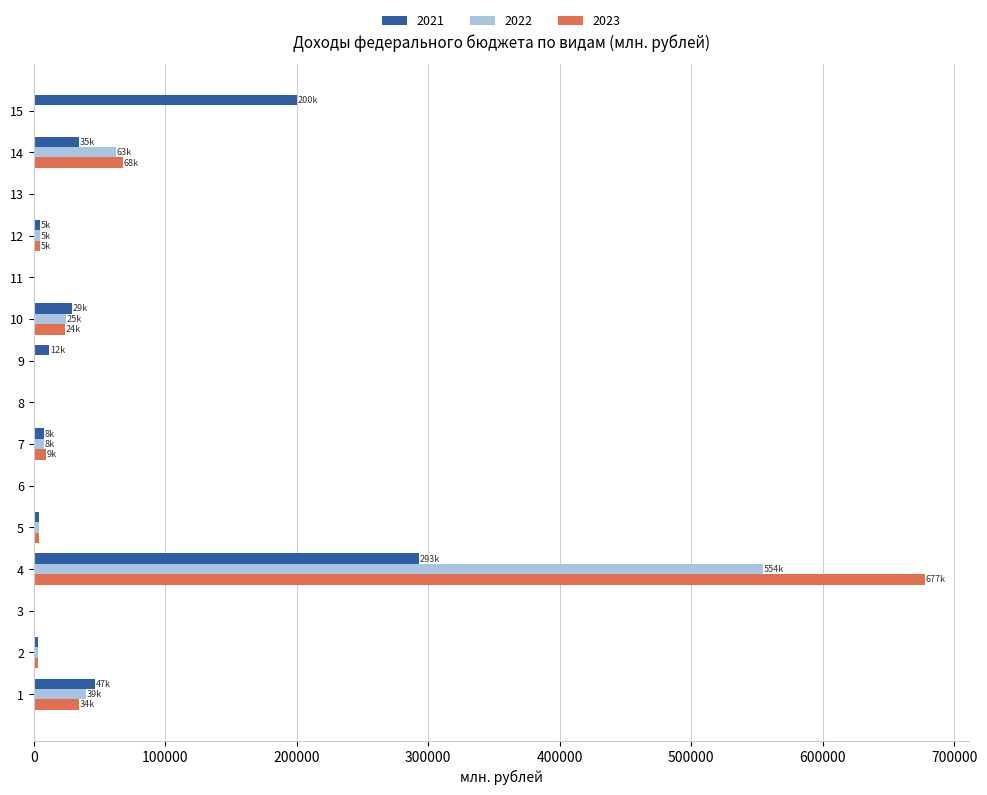

The value of 2023 at 14 is 121363.0. True or false?

False